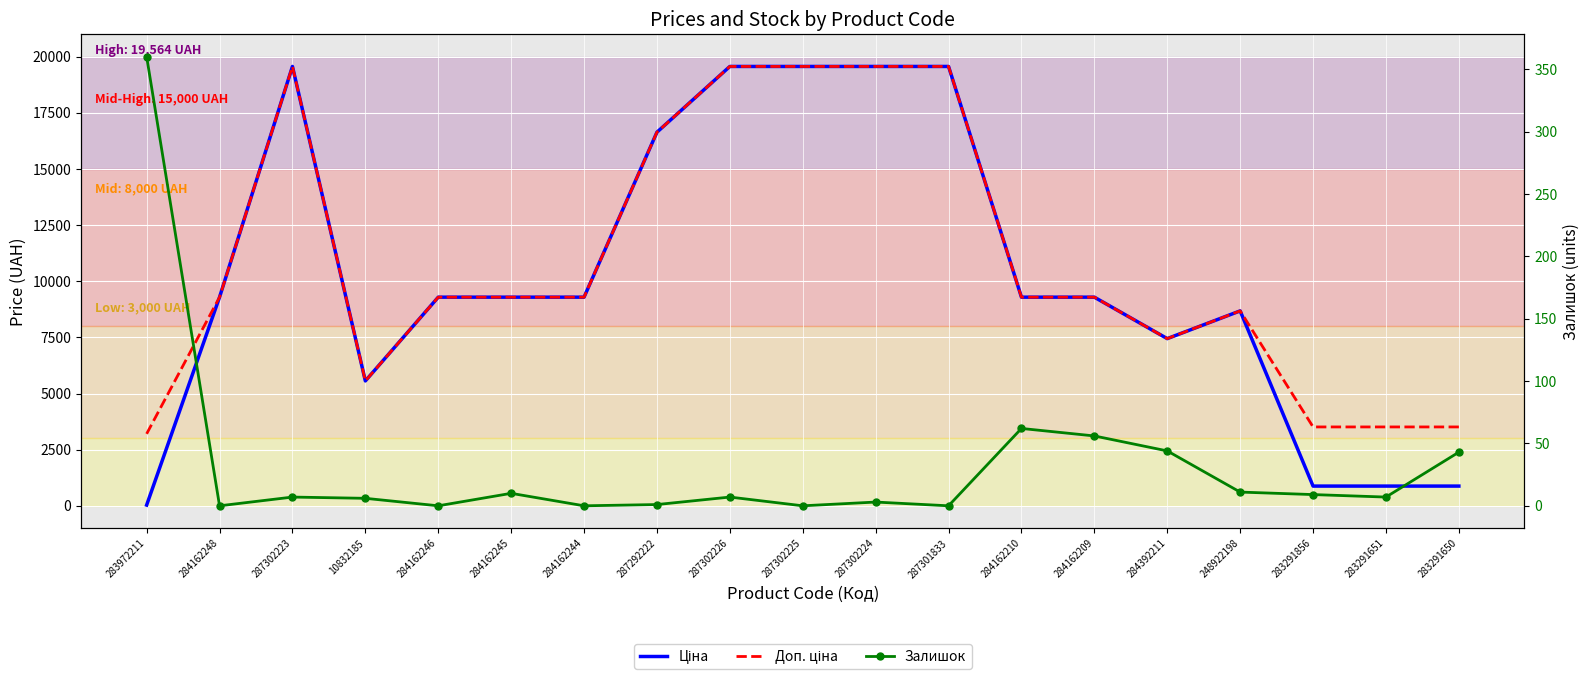

What is the label of the 7th point from the left?

284162244